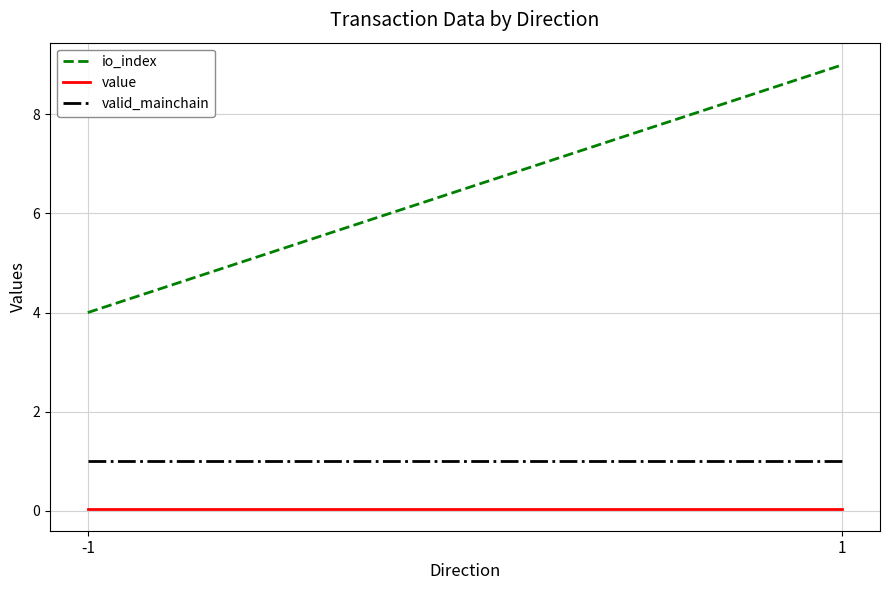

Which series changed the most between -1 and 1?

io_index